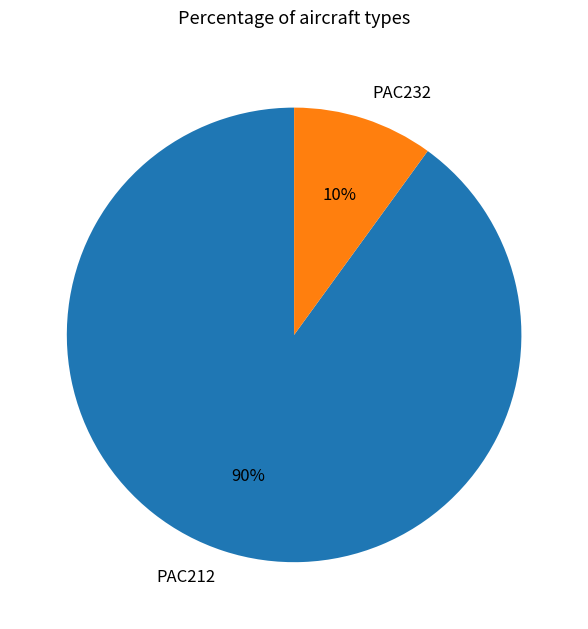

To the nearest percent, what portion does PAC212 represent?

90%